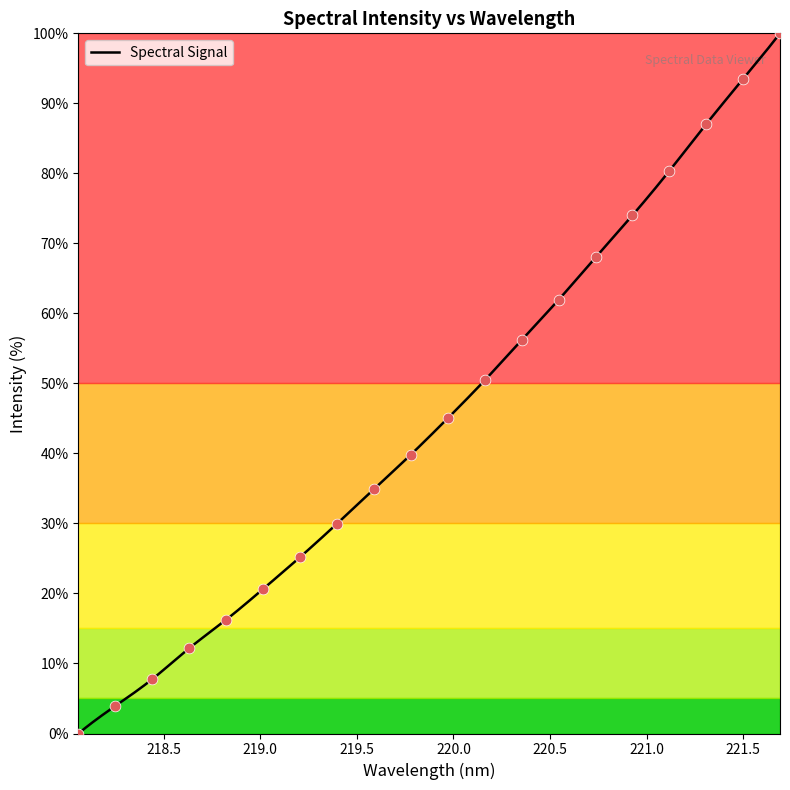

Which has a higher value, 219.589 or 220.1623?

220.1623